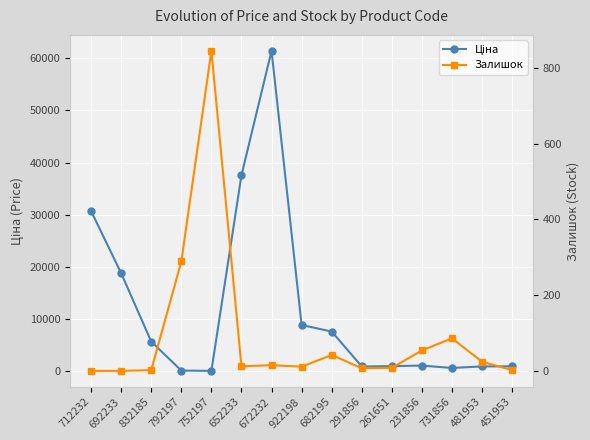

Count the number of categories in the chart.

15